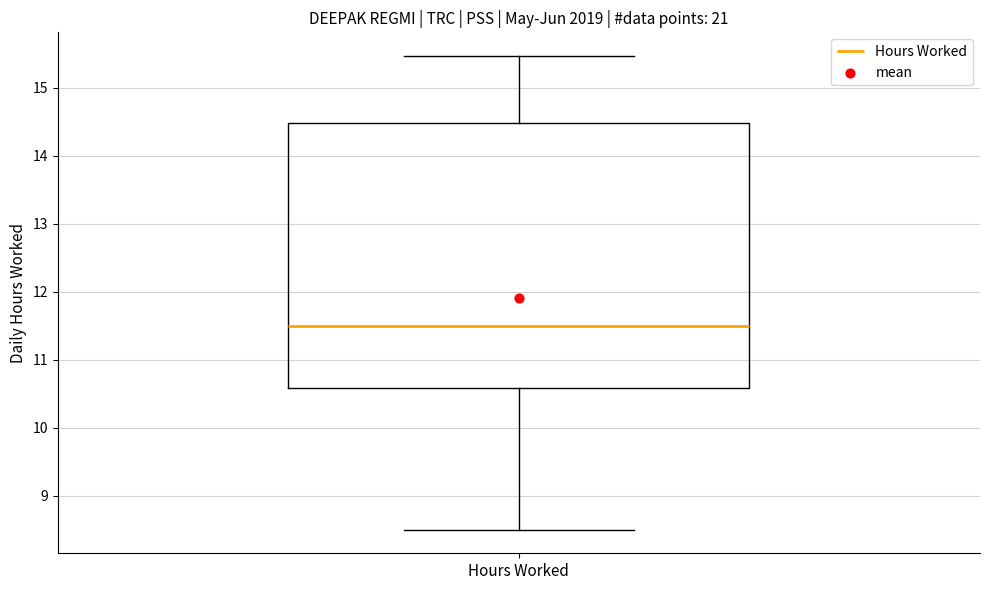

Read this box plot against the y-axis: the position of the median line, the range covered by the box, and the ends of both whiskers. The values are not printed on the chart, so give them approximately, as read against the axis.

median 11.5, box 10.6 to 14.5, whiskers 8.5 to 15.5